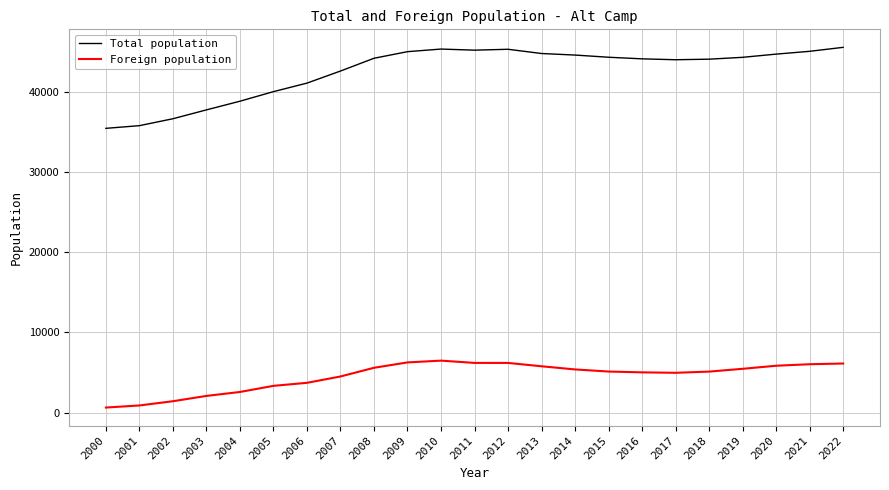

The Total population series shows 70729 at 2007. True or false?

False